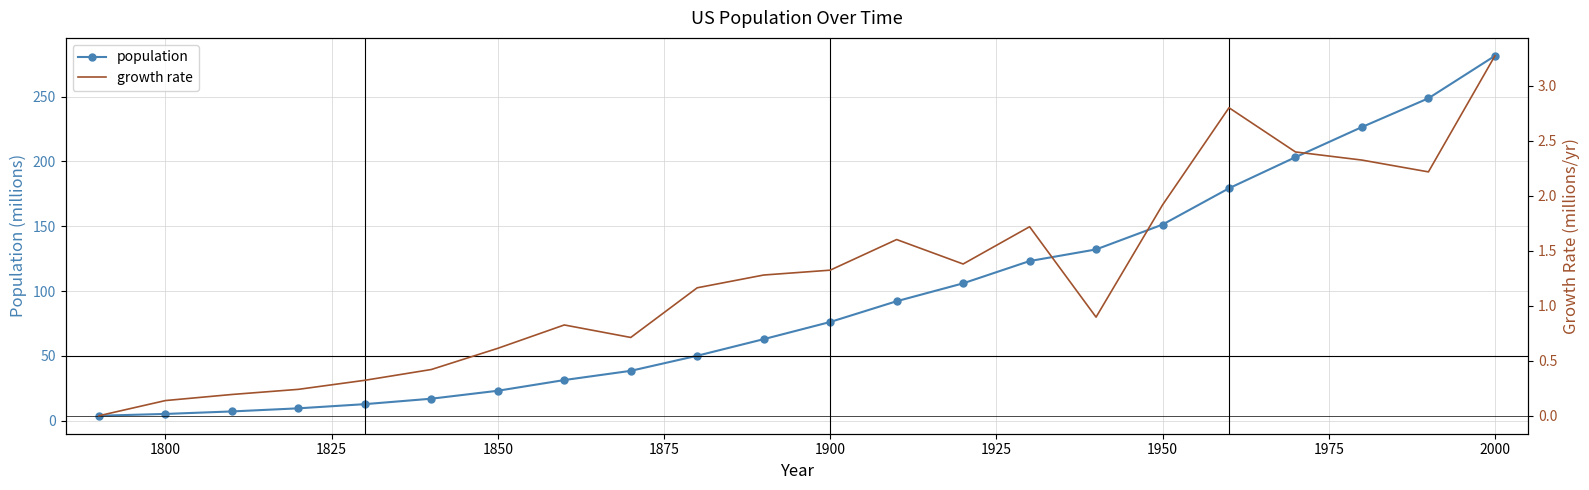

What is the difference between the maximum and minimum values in the population series?

277.5